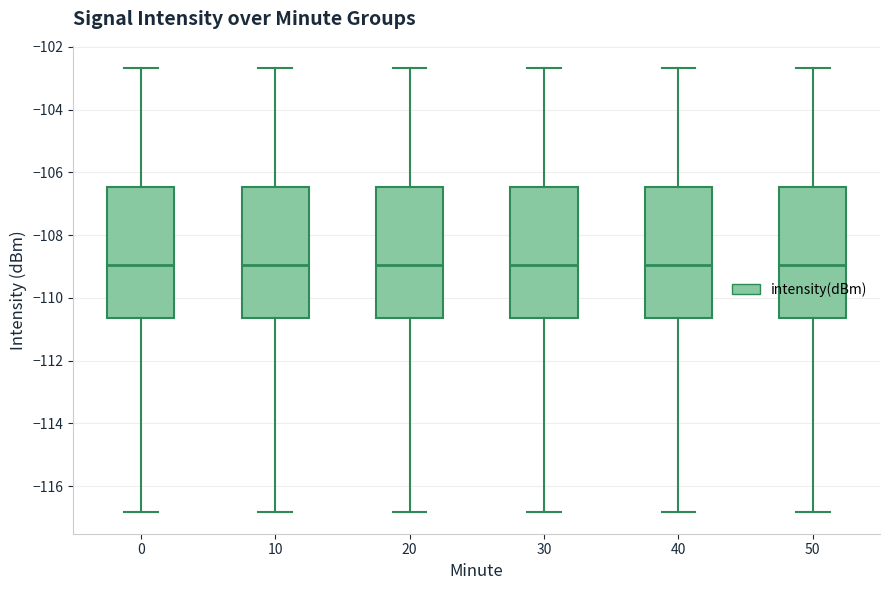

Where is the upper edge of the box at x = 20 on the y-axis? The values are not printed on the chart, so give them approximately, as read against the axis.

-106.4